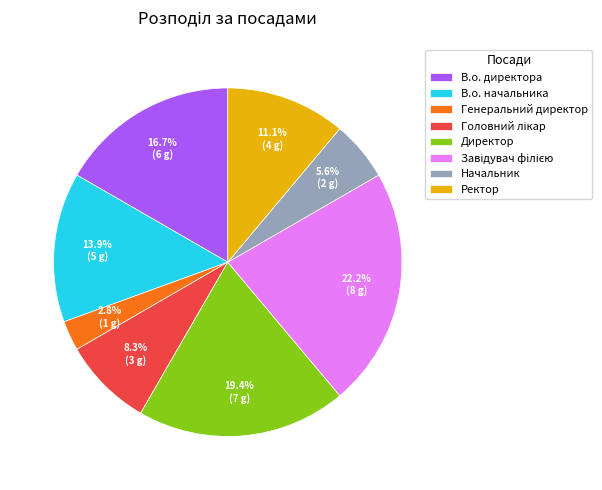

How many segments does this pie chart have?

8